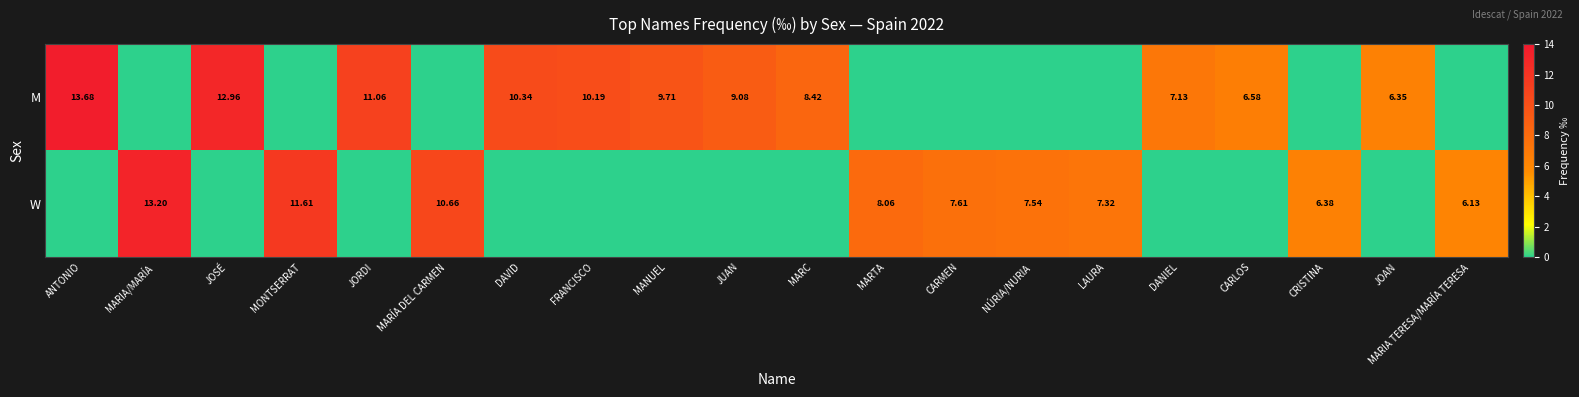

Which has a higher value, JOAN or MARTA?

JOAN